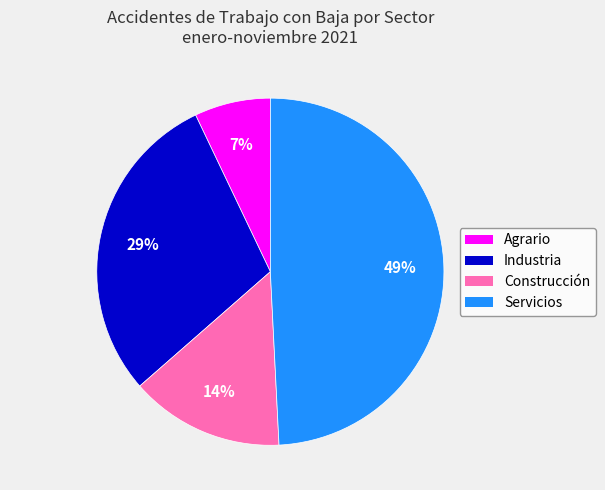

To the nearest percent, what portion does Industria represent?

29%